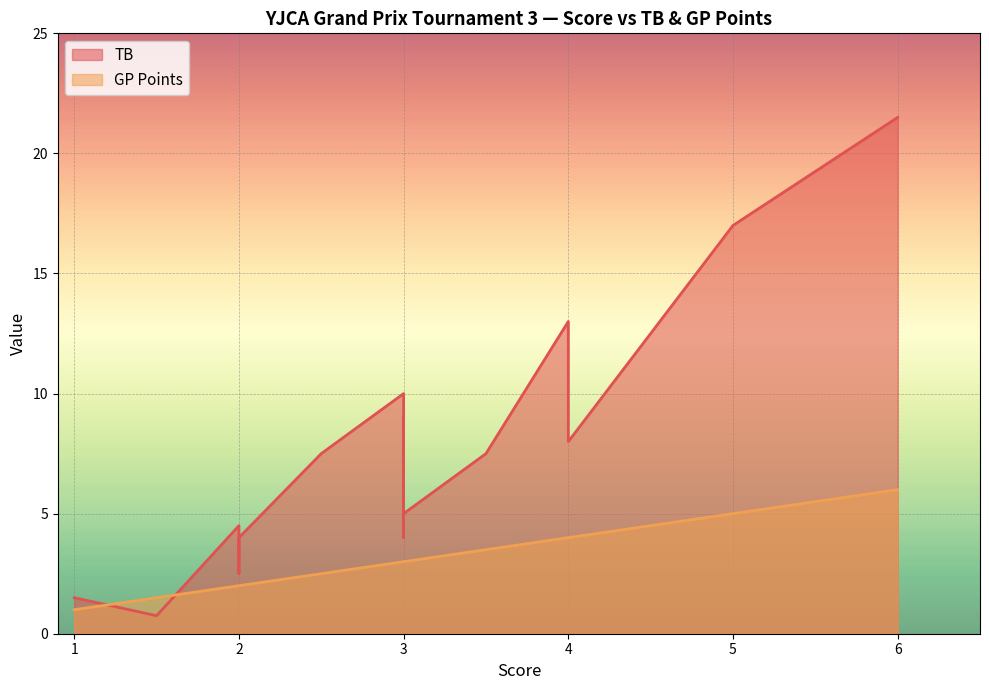

What is the greatest value displayed?

21.5